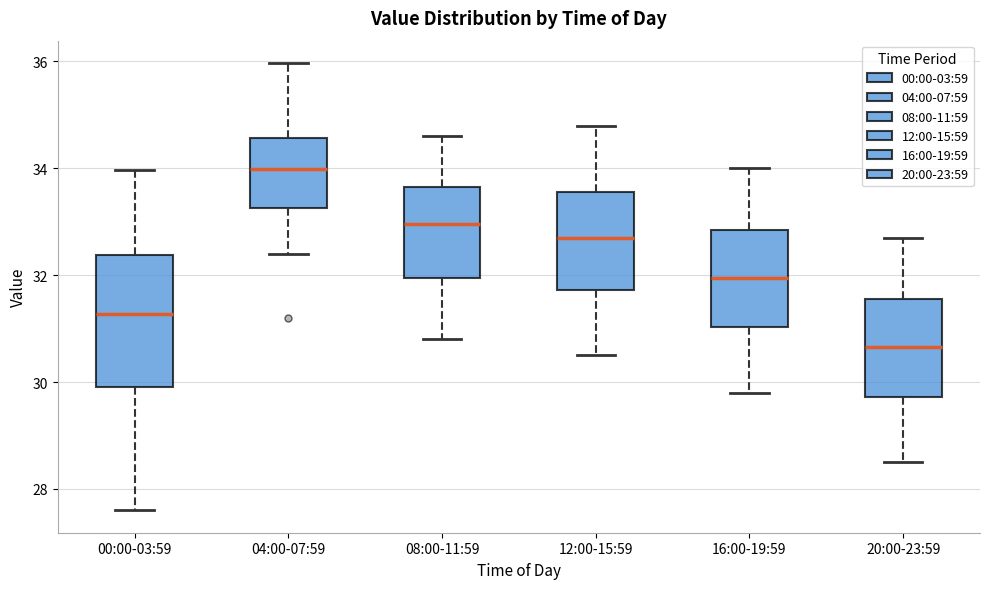

Which box is the tallest, from its lower edge to its upper edge?

00:00-03:59